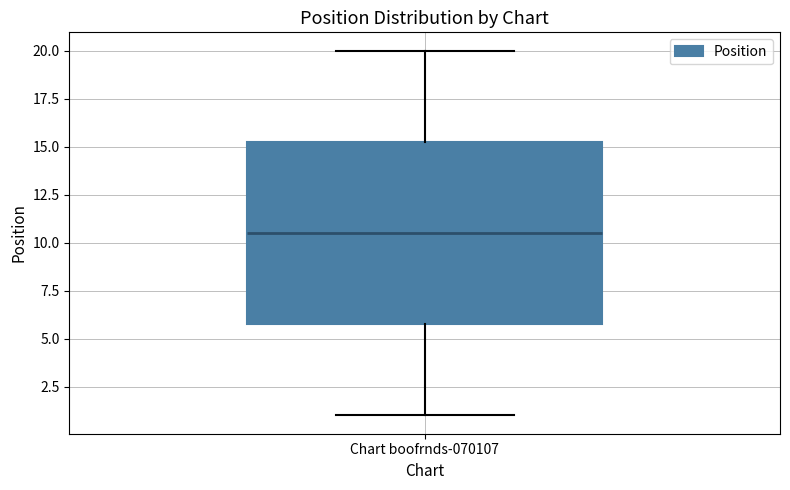

Where does the lower whisker of the box for Chart boofrnds-070107 end on the y-axis? The values are not printed on the chart, so give them approximately, as read against the axis.

1.0